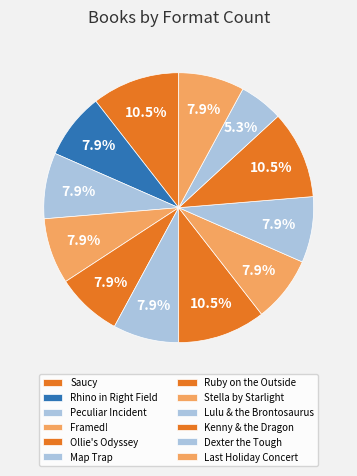

Is there a majority slice in this chart?

No